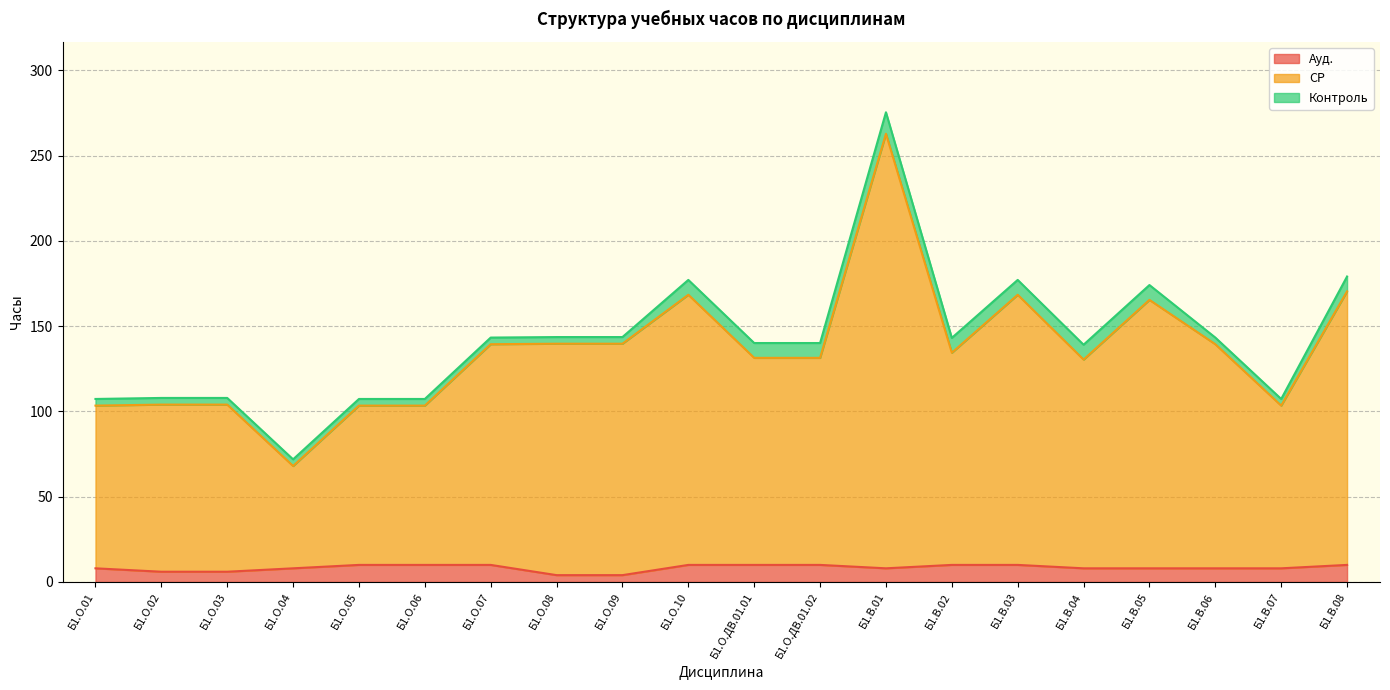

At which category is the sum across all series the highest?

Б1.В.01